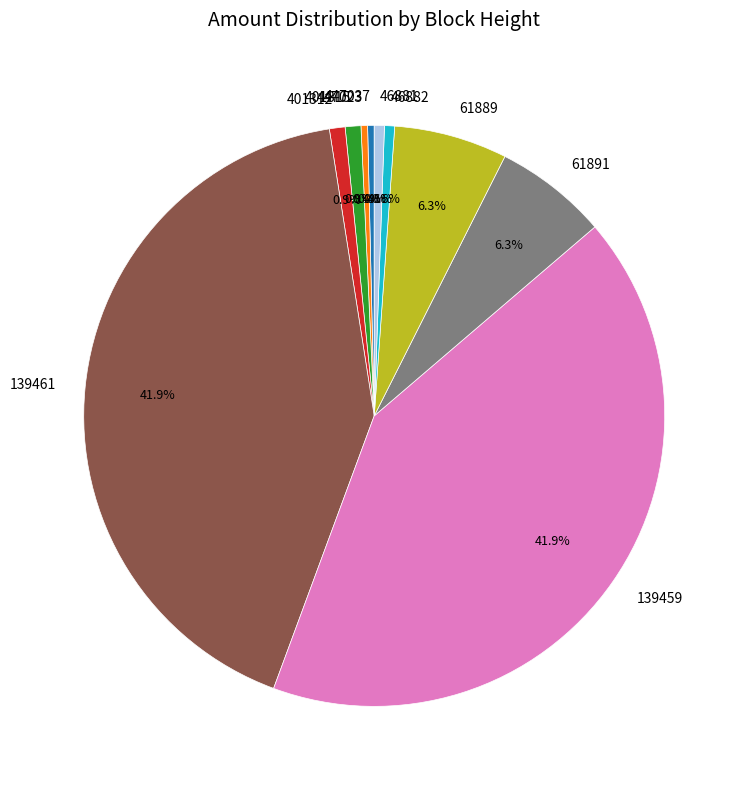

Between 61889 and 447037, which is larger?

61889